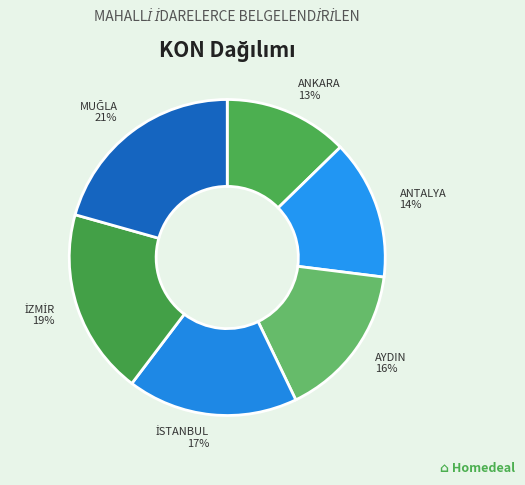

Rank the categories by value from highest to lowest.

MUĞLA, İZMİR, İSTANBUL, AYDIN, ANTALYA, ANKARA